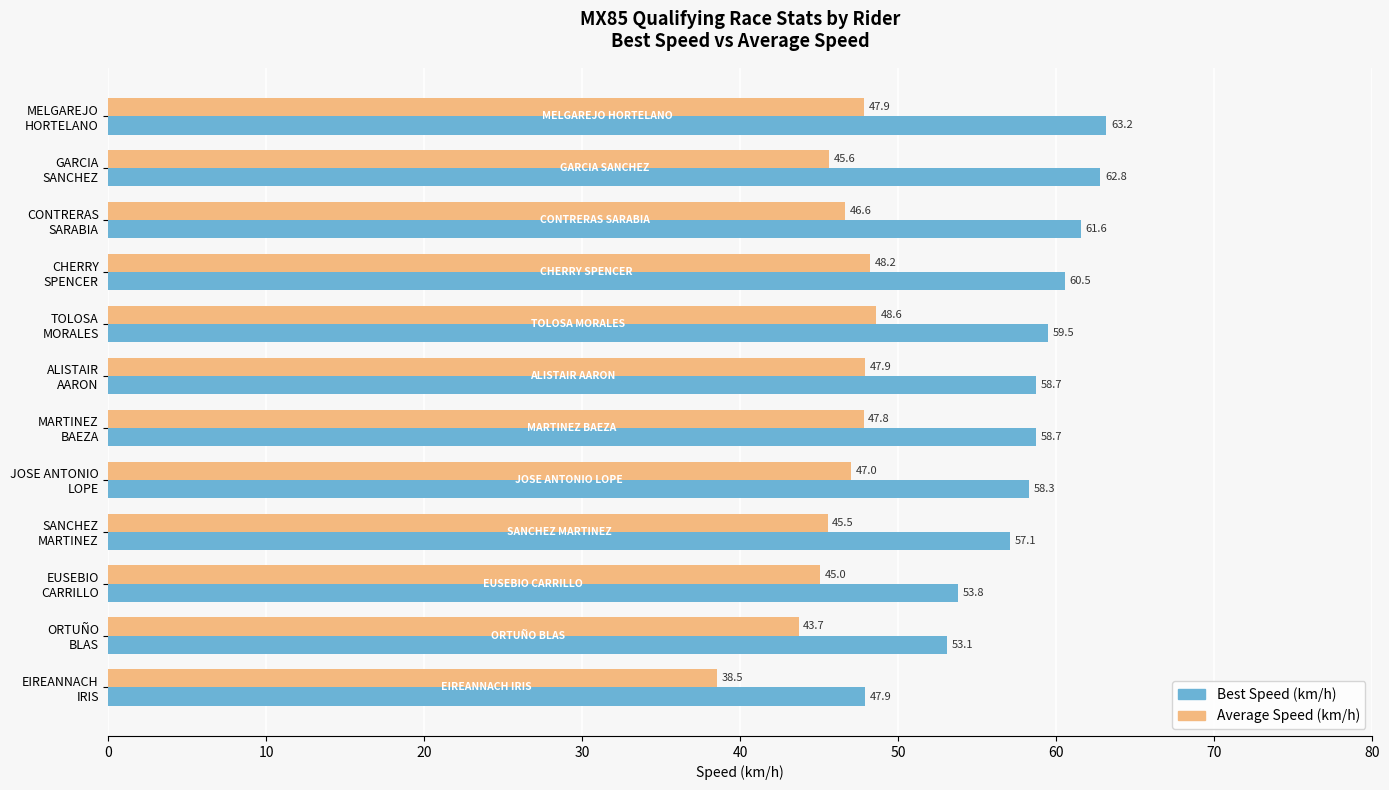

What is the average value of the Average Speed (km/h) series?

46.0